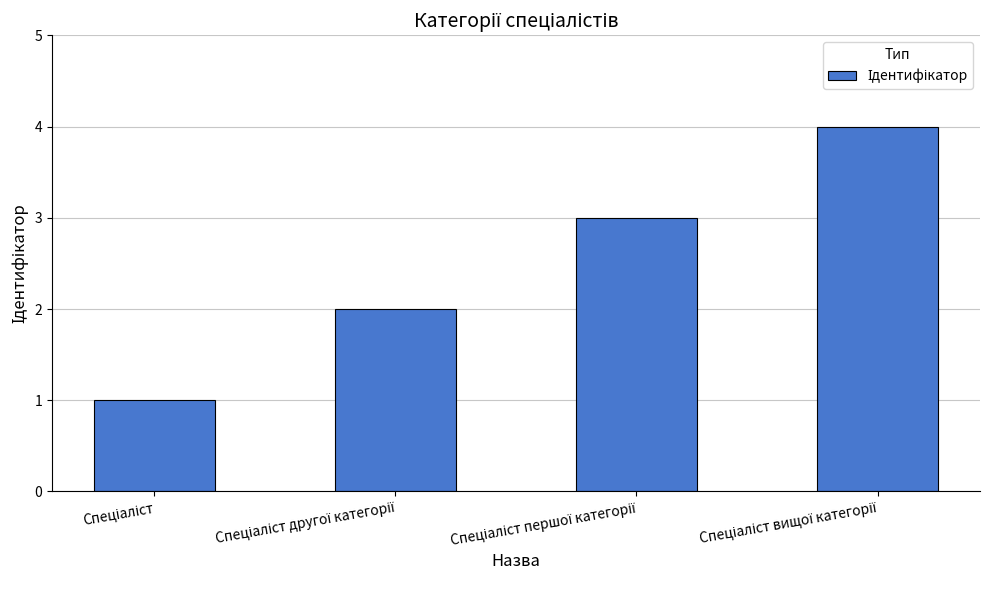

What is the sum of all values?

10